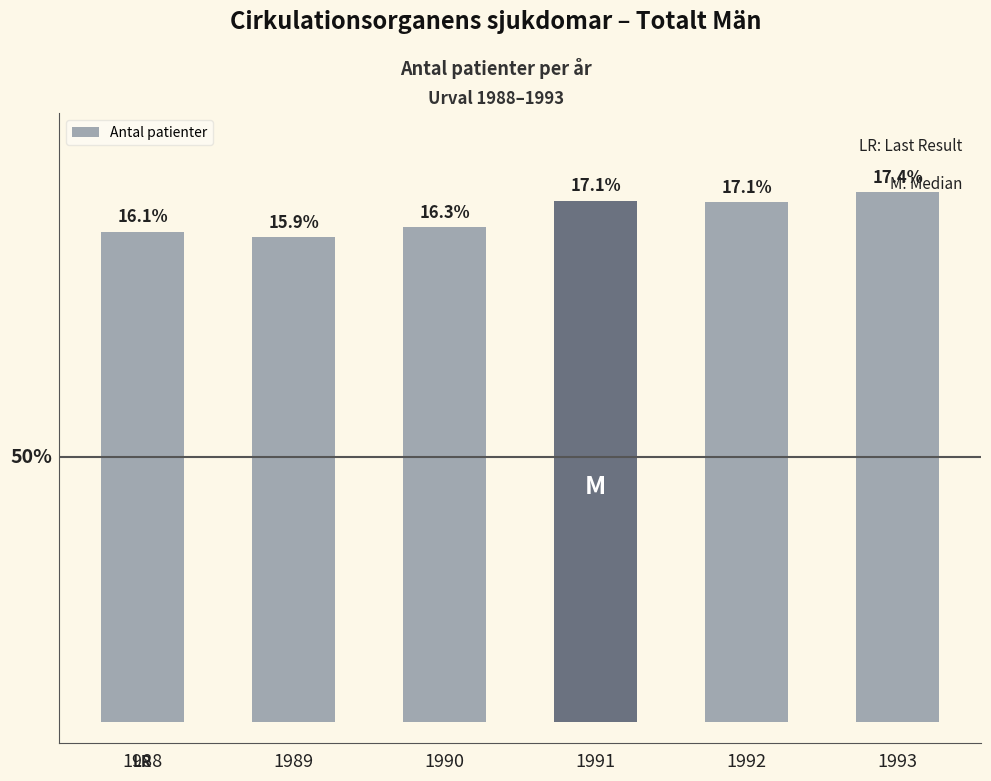

What is the minimum value shown in the chart?

80135